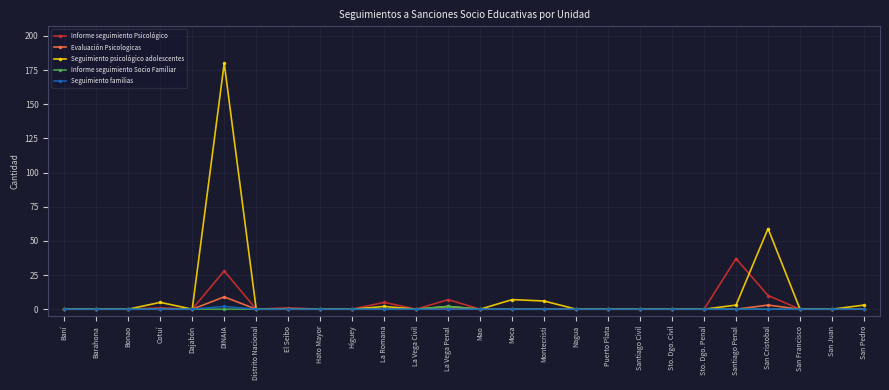

How many categories are shown in the chart?

26